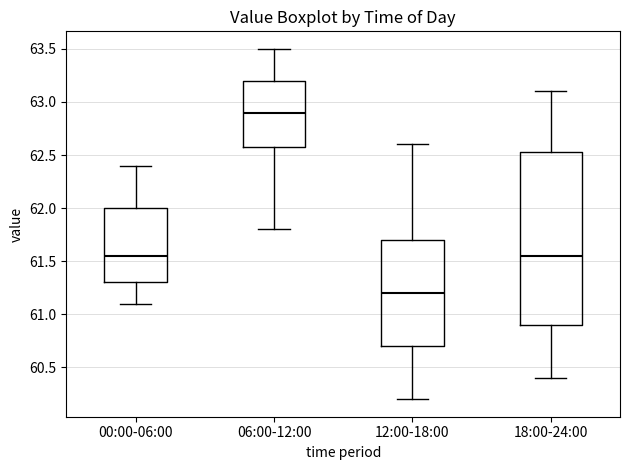

Where does the lower whisker of the box for 06:00-12:00 end on the y-axis? The values are not printed on the chart, so give them approximately, as read against the axis.

61.80